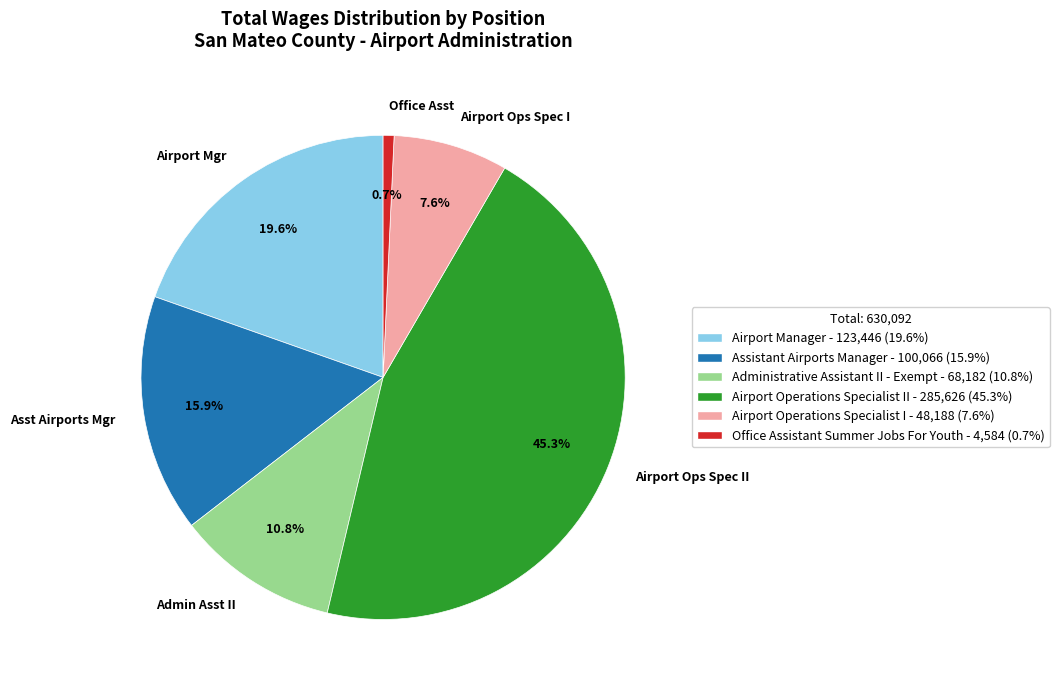

How much of the chart is everything except Office Asst?

99.3%